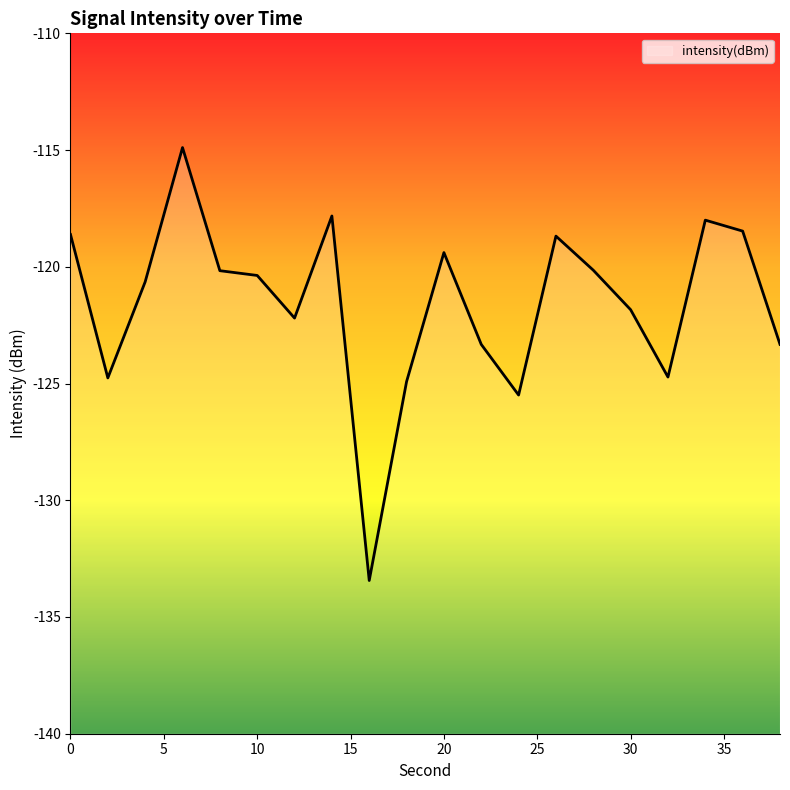

How many values are below -120?

13